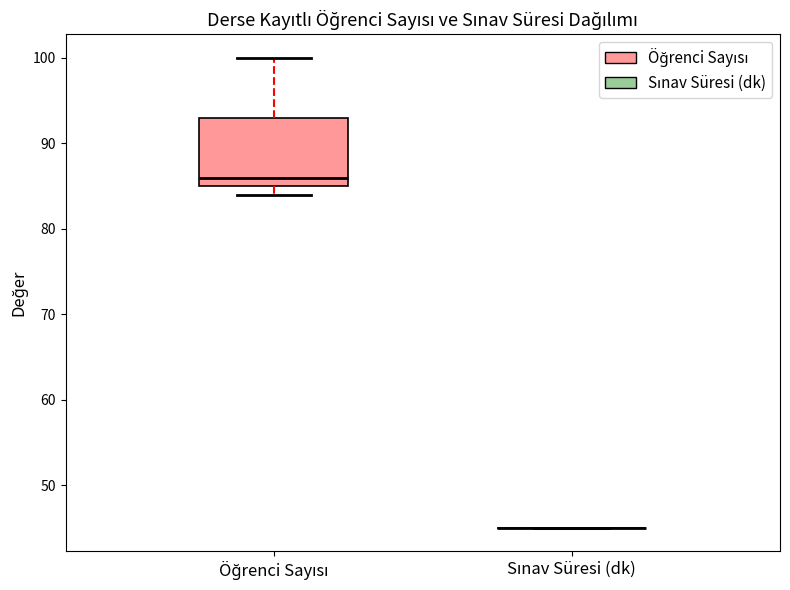

Reading left to right, read every box against the y-axis: the position of its median line, the range the box covers, and the ends of its whiskers. The values are not printed on the chart, so give them approximately, as read against the axis.

Öğrenci Sayısı: median 86, box 85 to 93, whiskers 84 to 100
Sınav Süresi (dk): box collapsed to a line at 45, whiskers 45 to 45